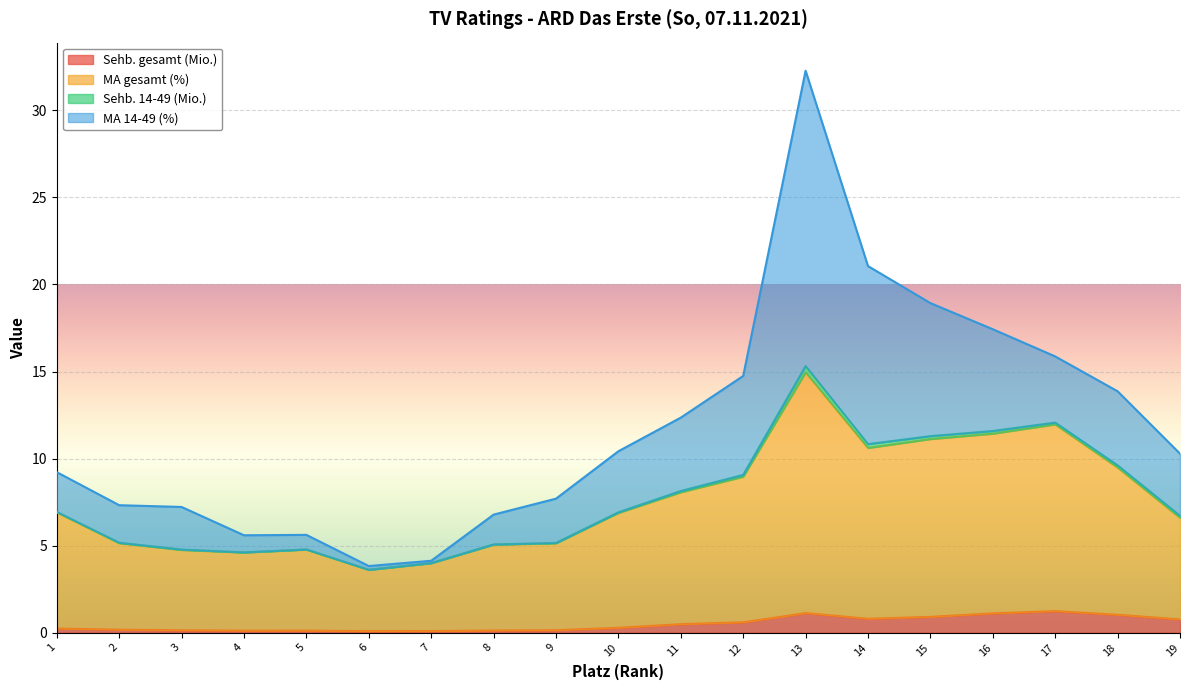

Is it true that Sehb. gesamt (Mio.) equals 1.0 at 18?

True